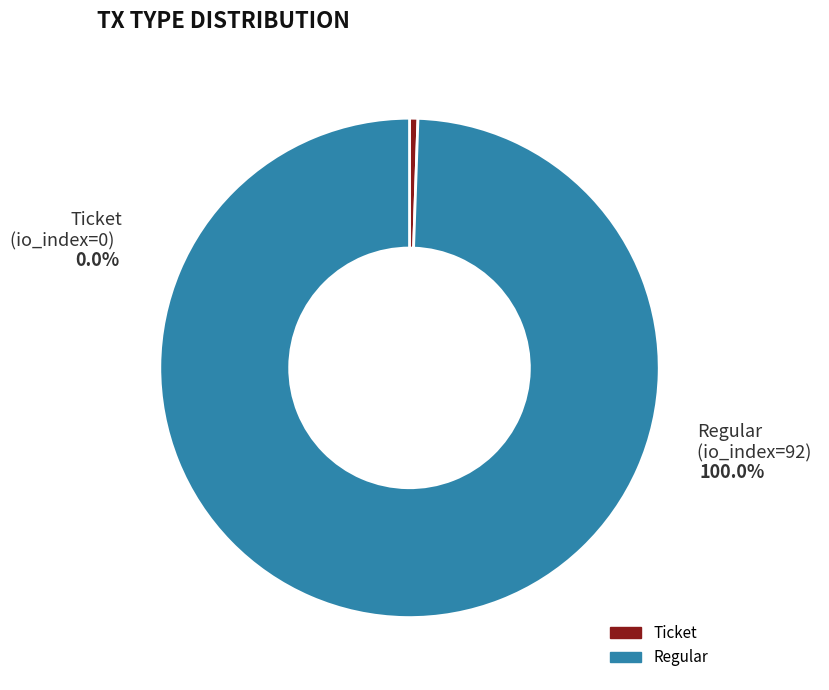

What is the smallest slice in the pie chart?

Ticket (io_index=0)